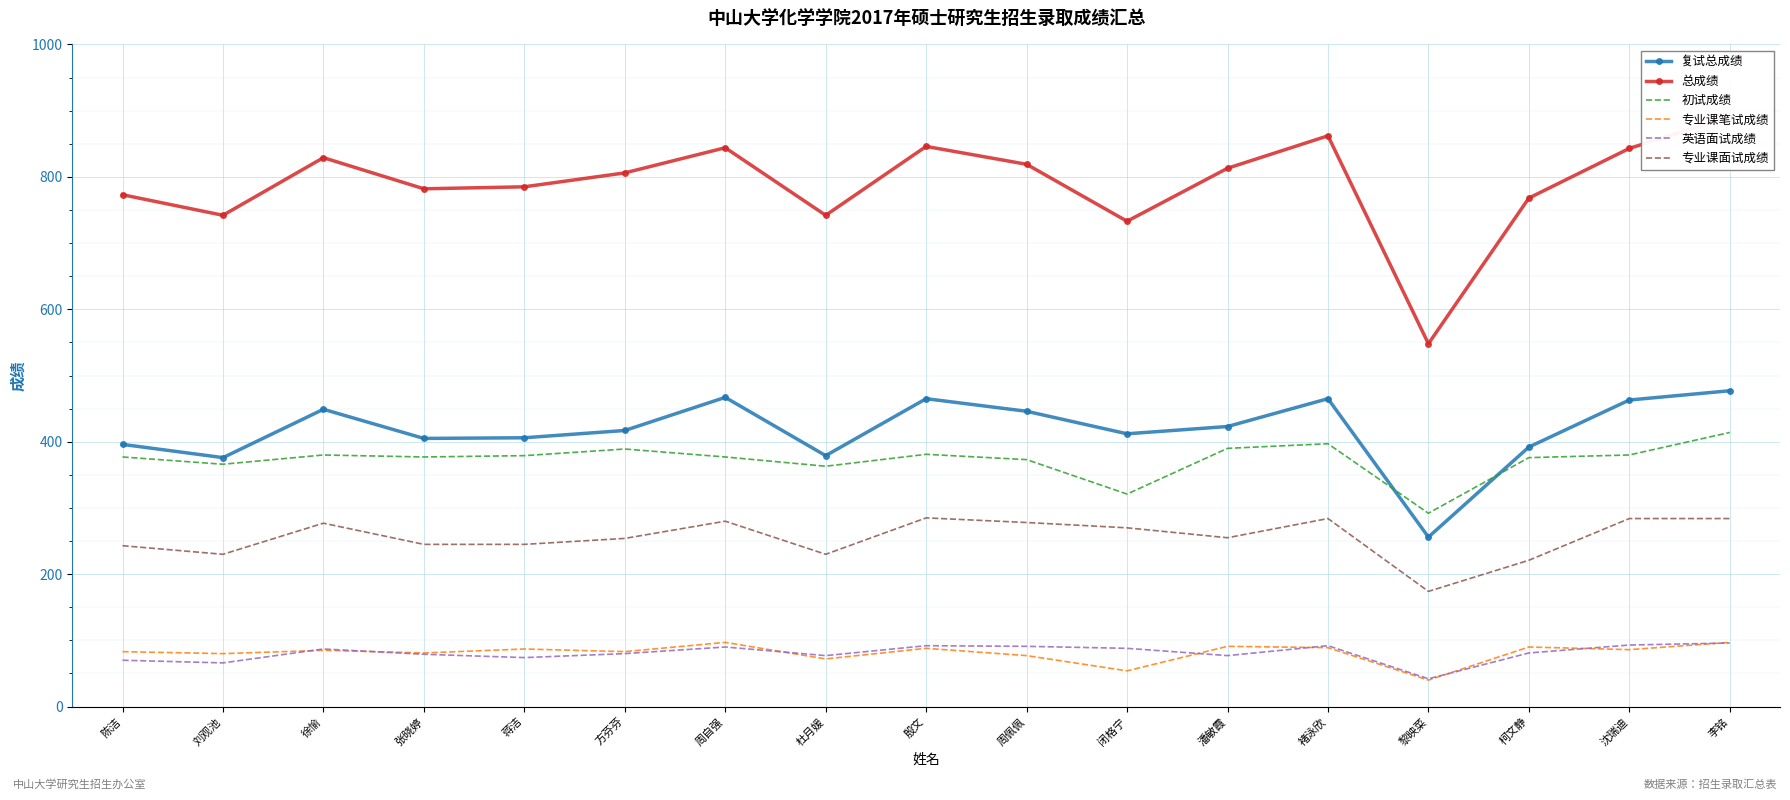

The value of 初试成绩 at 方芬芬 is 389. True or false?

True